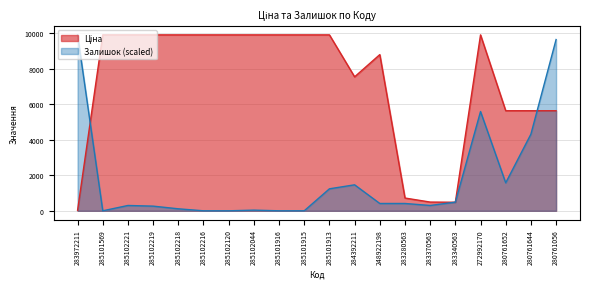

What is the total value across all series at 283370563?

792.0